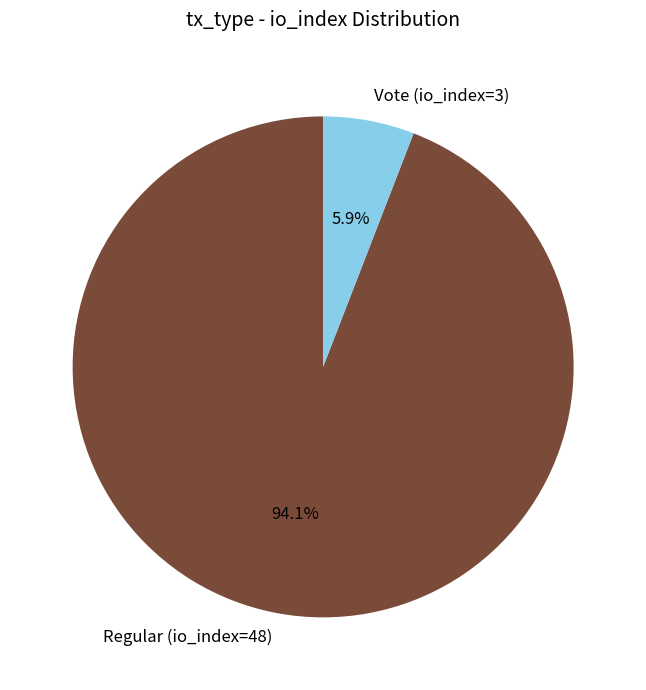

What is the total percentage of Regular (io_index=48) and Vote (io_index=3)?

100.0%